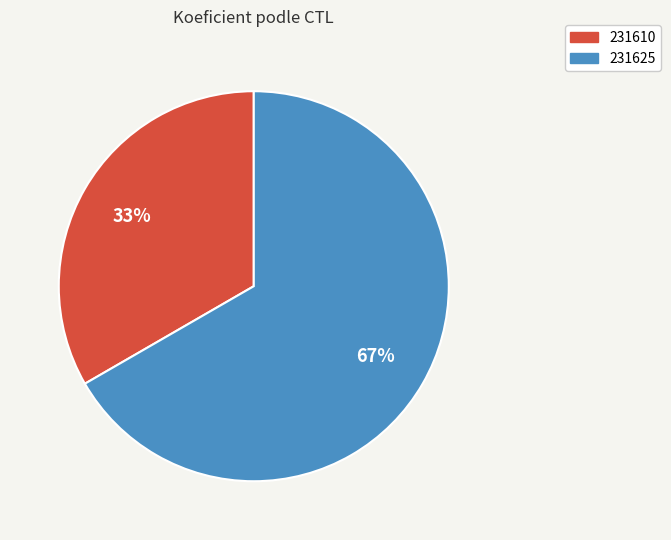

Which category has the smallest portion of the pie?

231610